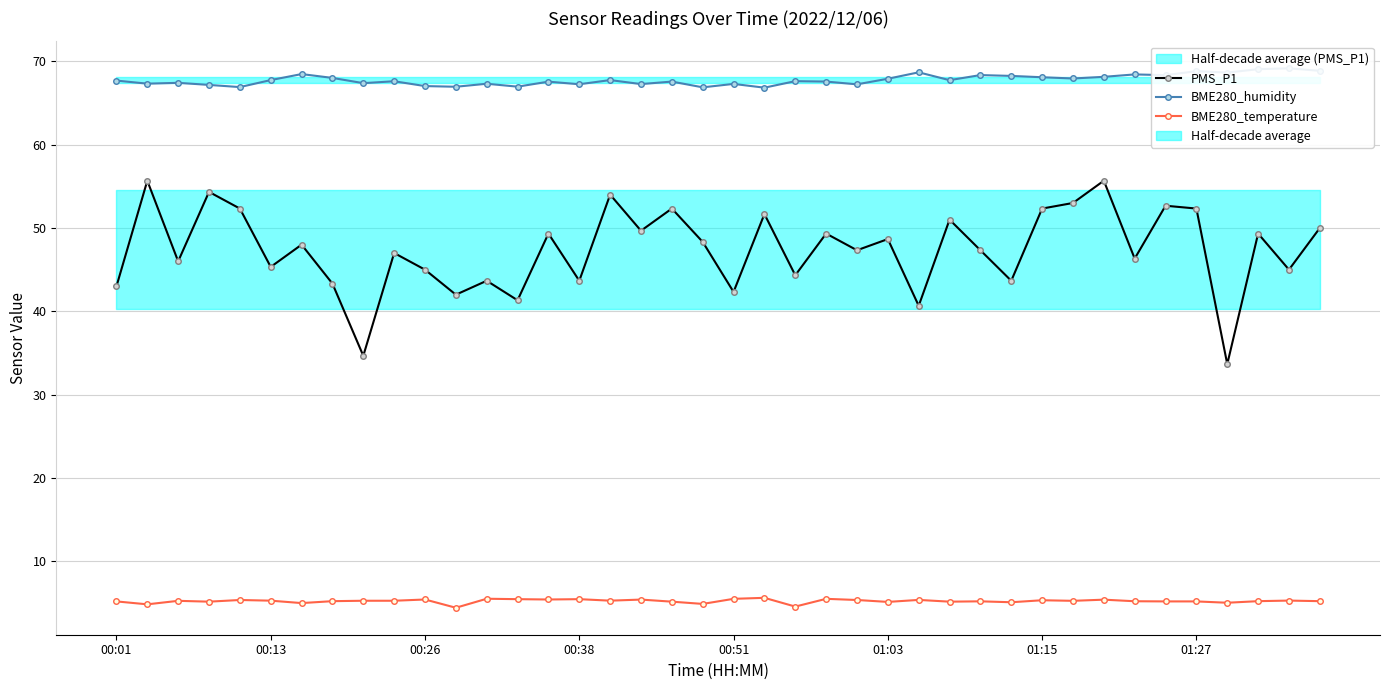

What is the difference between the highest and lowest values at 01:27?

63.6